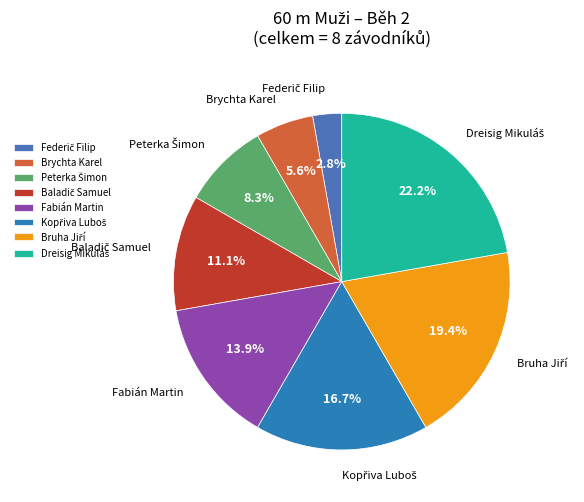

Is there a majority slice in this chart?

No